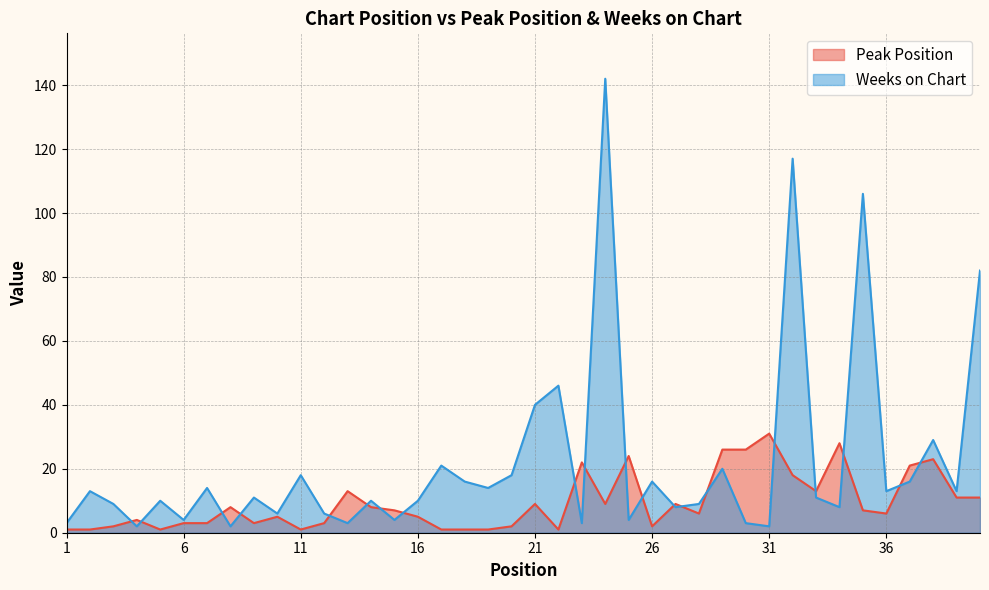

True or false: Peak Position has more than 0 interior local peaks.

True